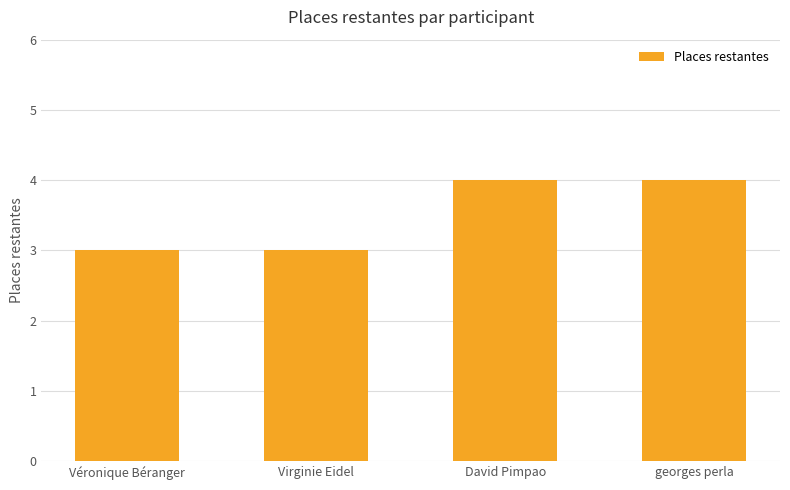

Are the bars horizontal?

No